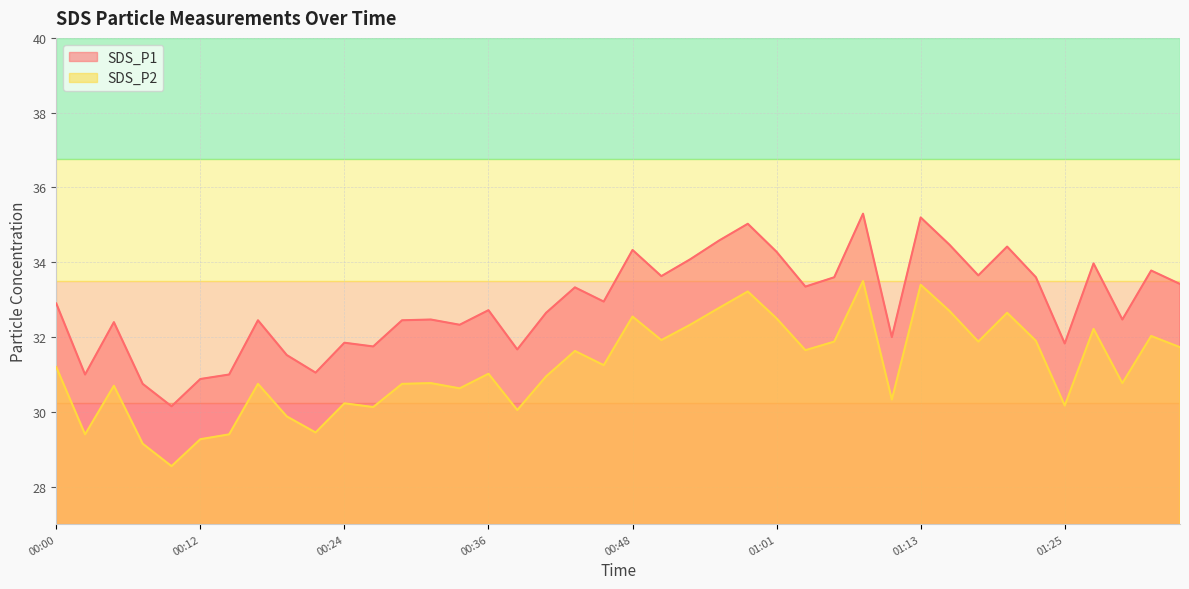

What is the total value across all series at 01:18?

65.5